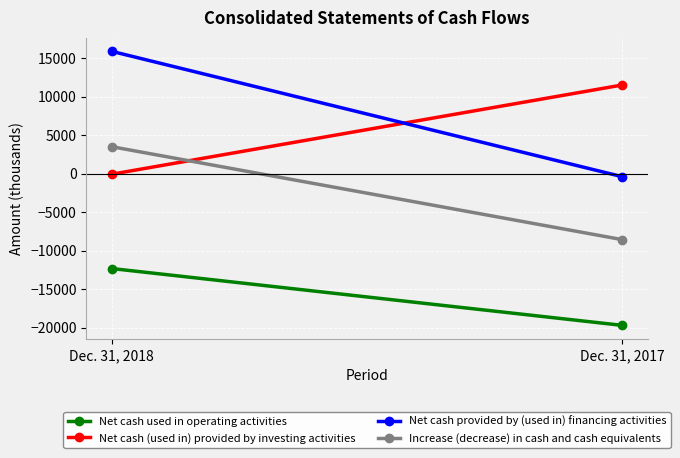

Which category has the lowest value across all series?

Dec. 31, 2017